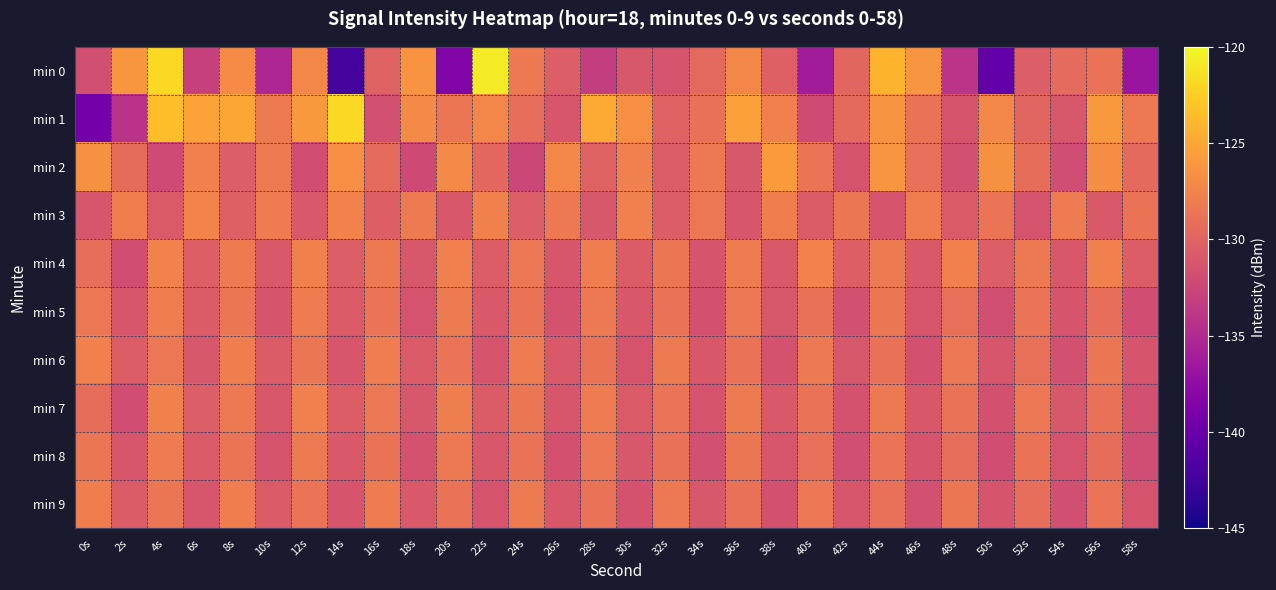

What is the greatest value displayed?

-120.8